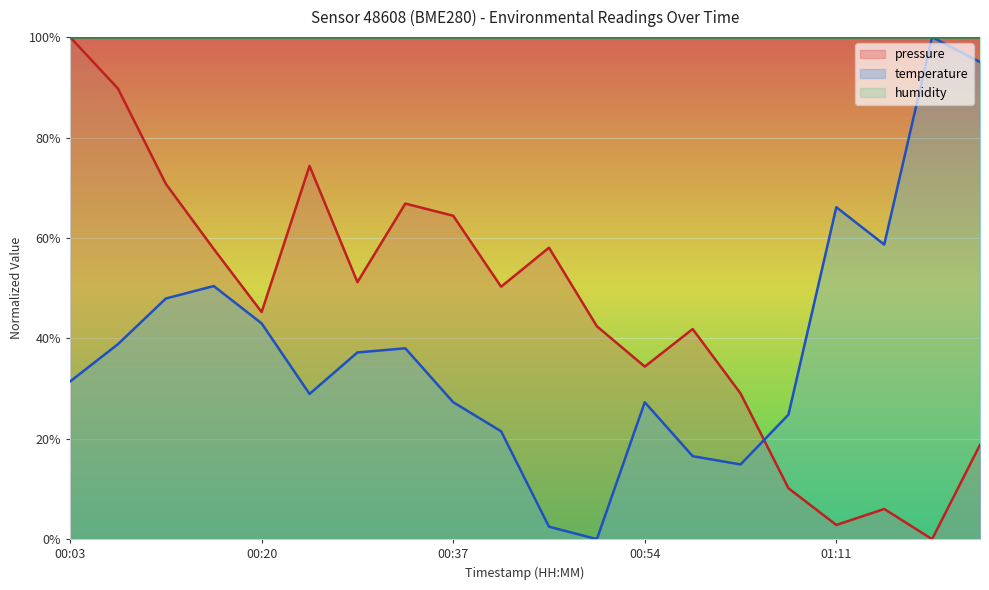

What is the average value of the temperature series?

38.5